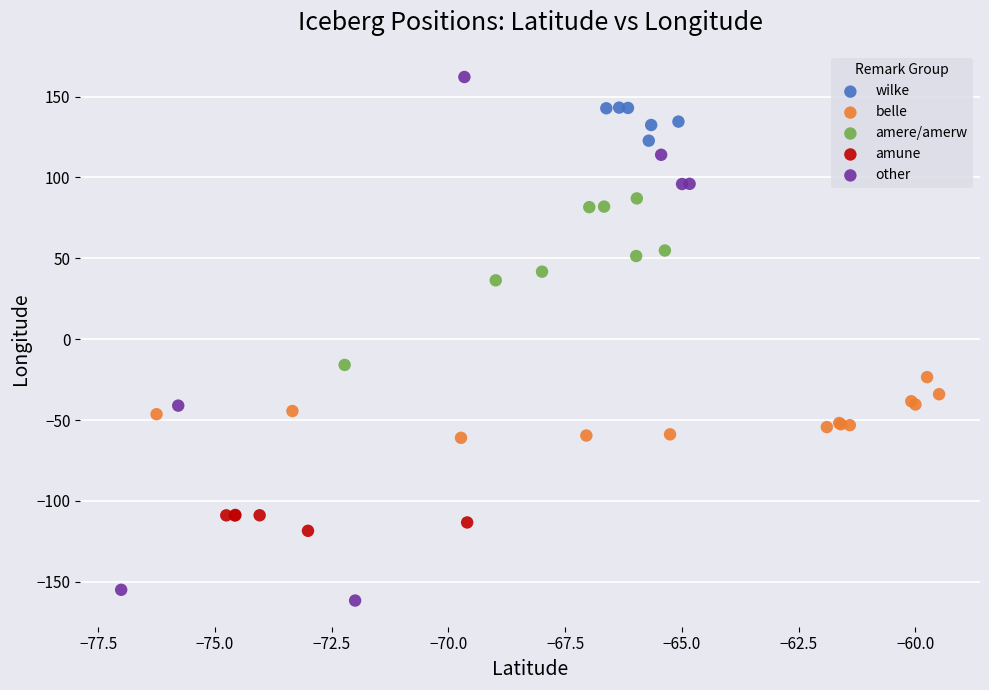

What are all the series names shown in the legend?

wilke, belle, amere/amerw, amune, other